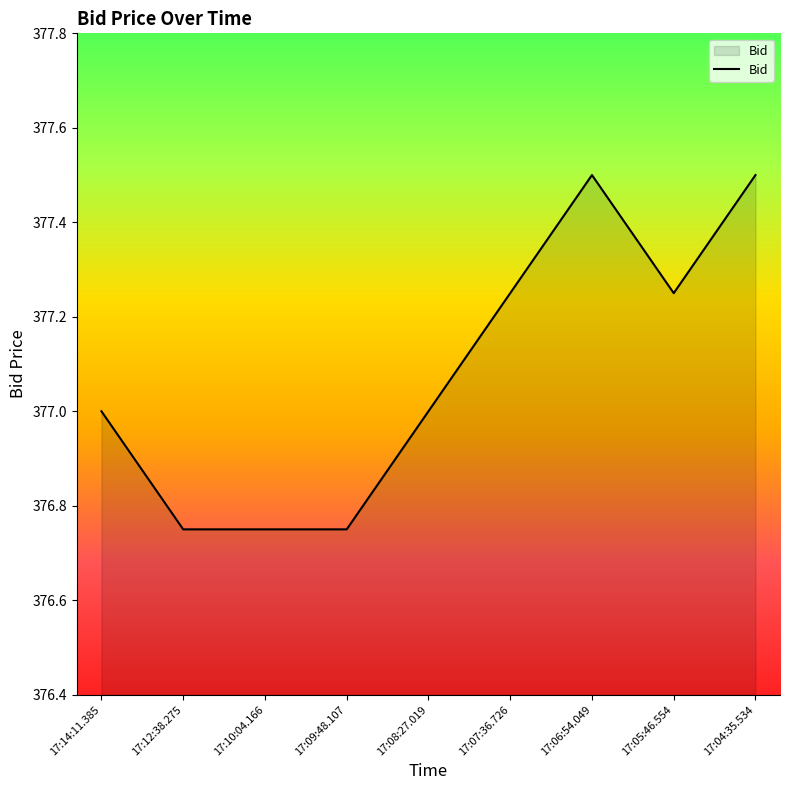

What is the average value?

377.1